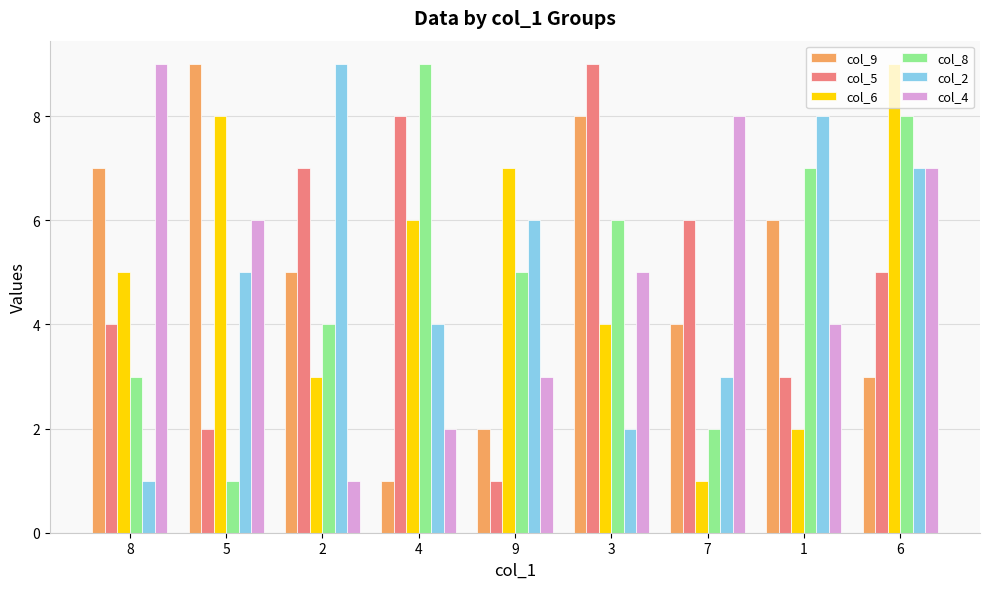

Reading left to right, what are all the values shown in this chart?

col_9: 7	9	5	1	2	8	4	6	3
col_5: 4	2	7	8	1	9	6	3	5
col_6: 5	8	3	6	7	4	1	2	9
col_8: 3	1	4	9	5	6	2	7	8
col_2: 1	5	9	4	6	2	3	8	7
col_4: 9	6	1	2	3	5	8	4	7